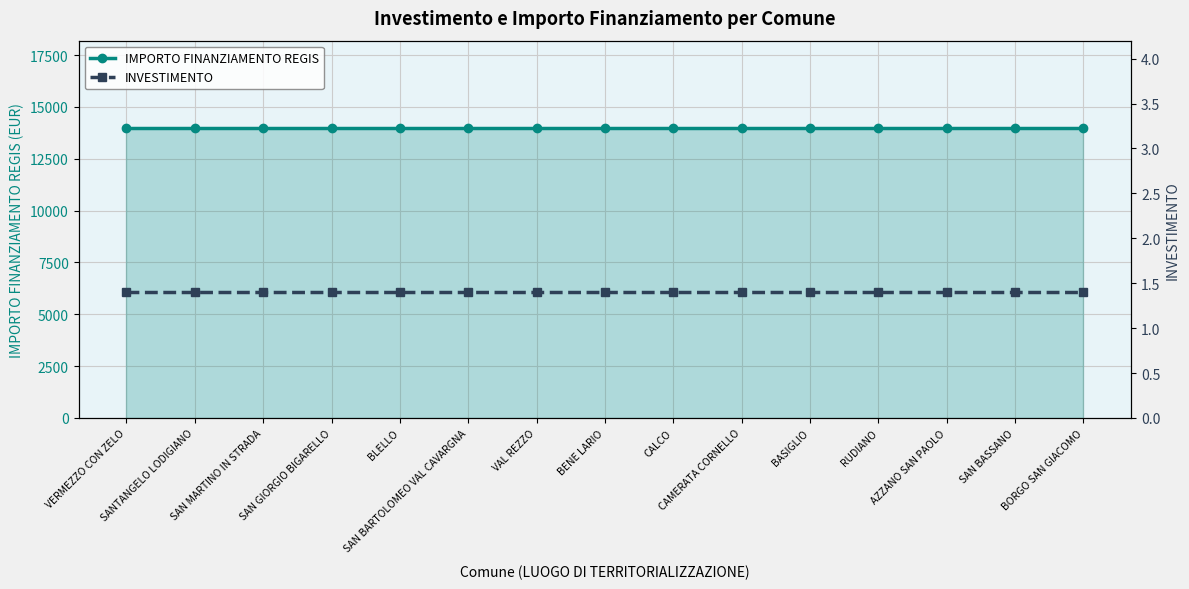

Reading right to left, list all the values displayed in this chart.

IMPORTO FINANZIAMENTO REGIS: 14000.0	14000.0	14000.0	14000.0	14000.0	14000.0	14000.0	14000.0	14000.0	14000.0	14000.0	14000.0	14000.0	14000.0	14000.0
INVESTIMENTO: 1.4	1.4	1.4	1.4	1.4	1.4	1.4	1.4	1.4	1.4	1.4	1.4	1.4	1.4	1.4